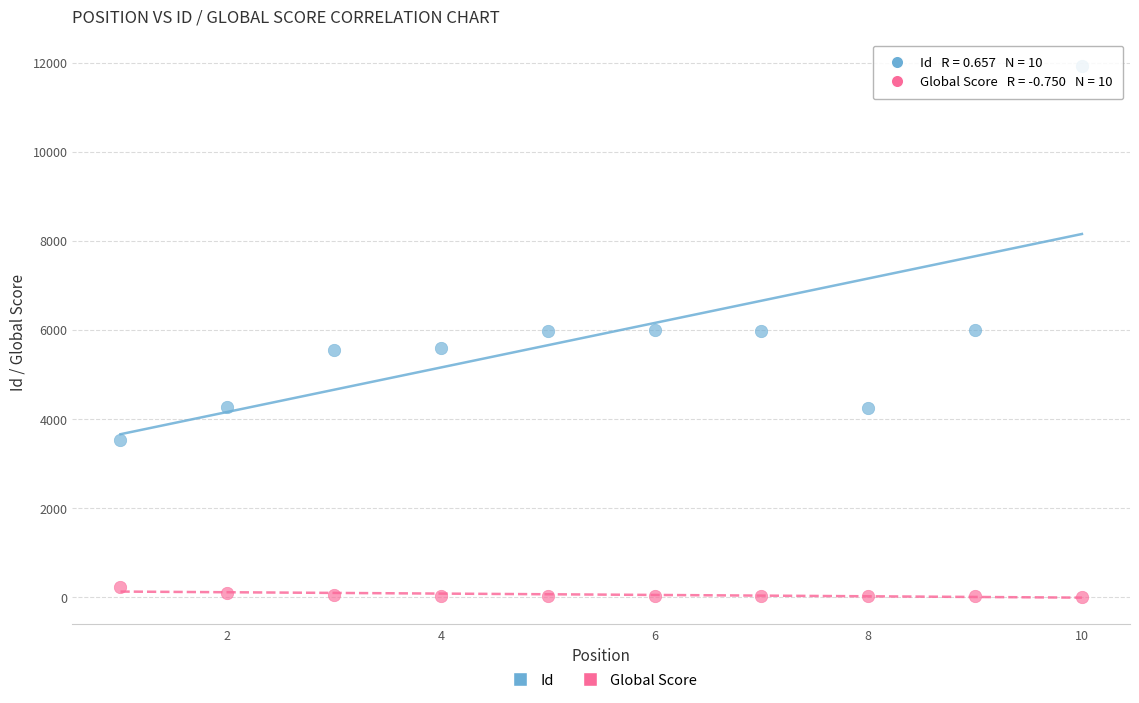

Which series contains the highest Y value?

Id